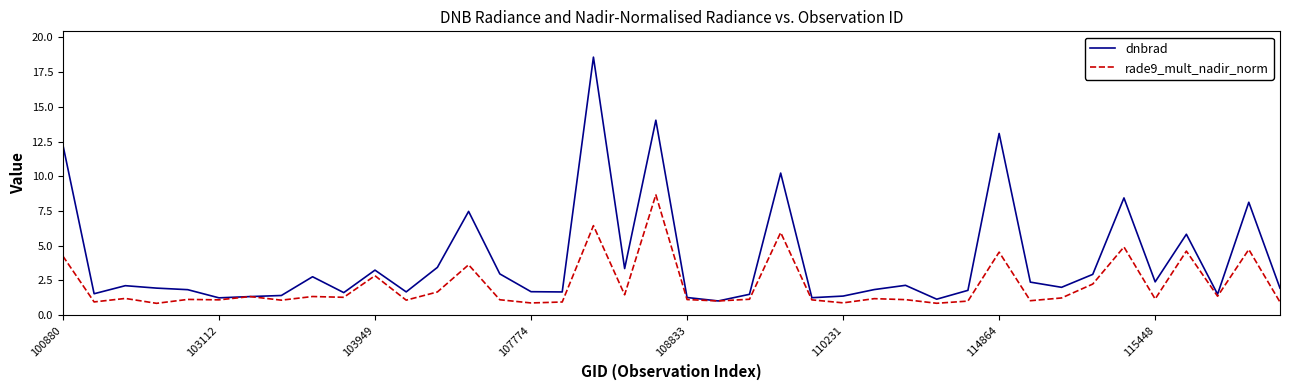

Which series has the widest spread of values?

dnbrad